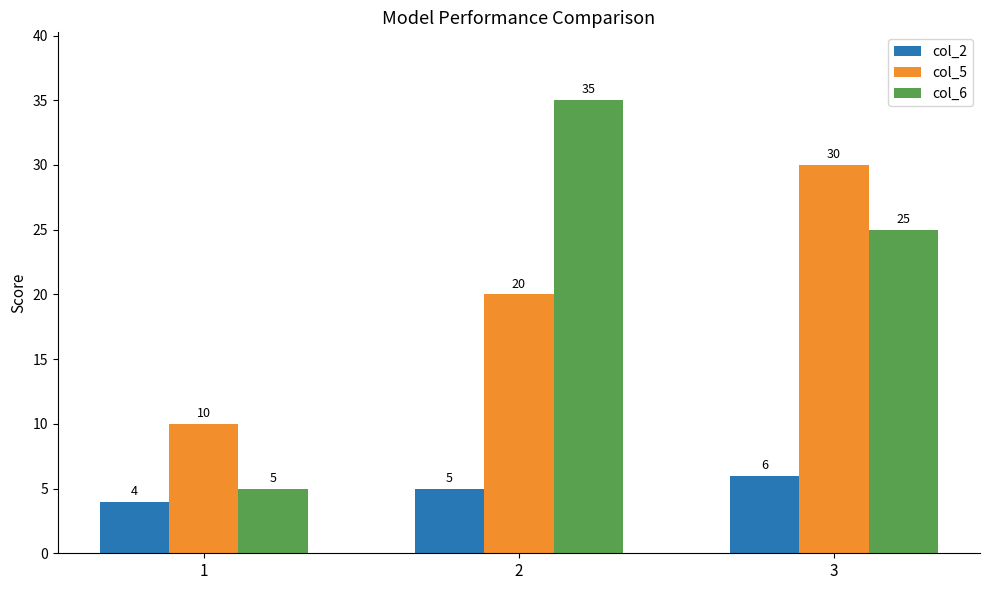

What is the difference between the col_2 values at 3 and 1?

2